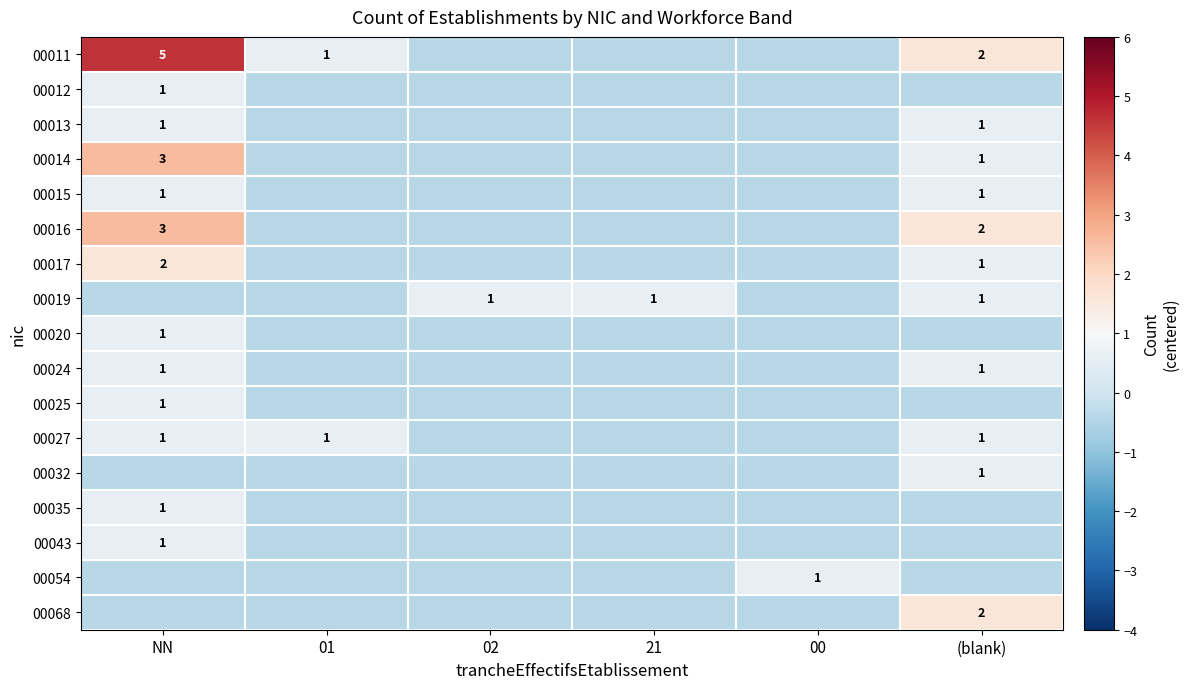

How many categories are shown in the chart?

6